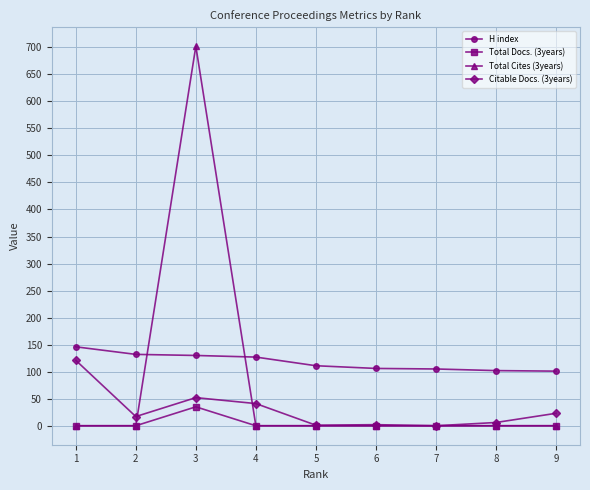

Is it true that Total Docs. (3years) equals 0 at 7?

True